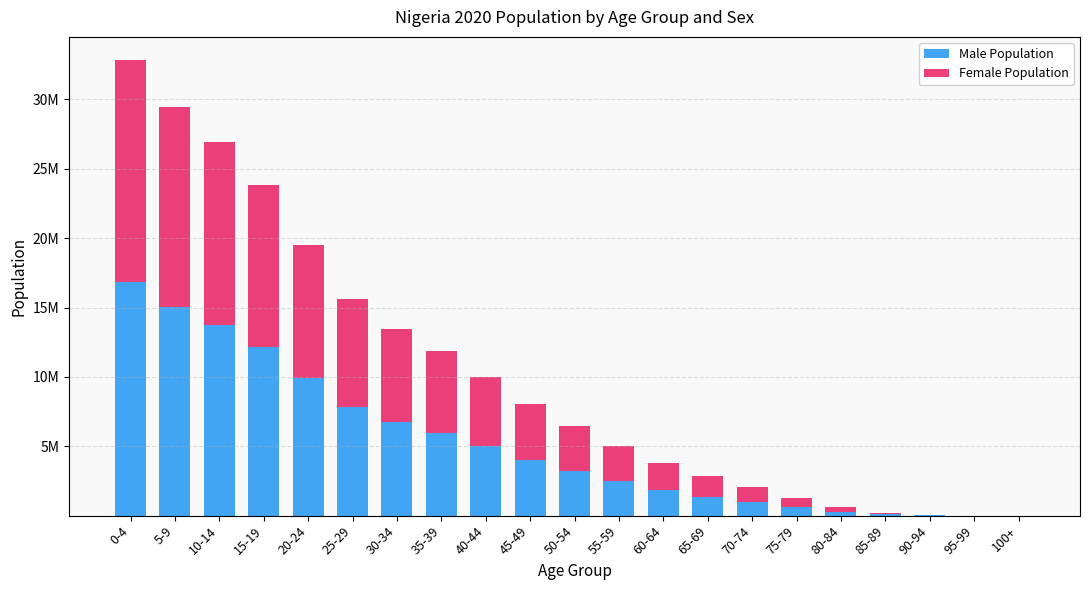

Does the chart contain stacked bars?

Yes